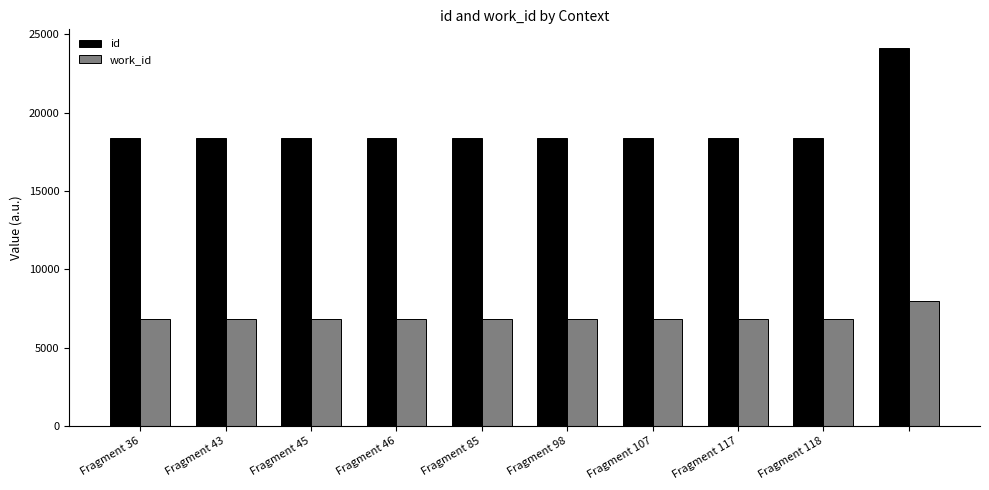

Which series has the largest total across all categories?

id